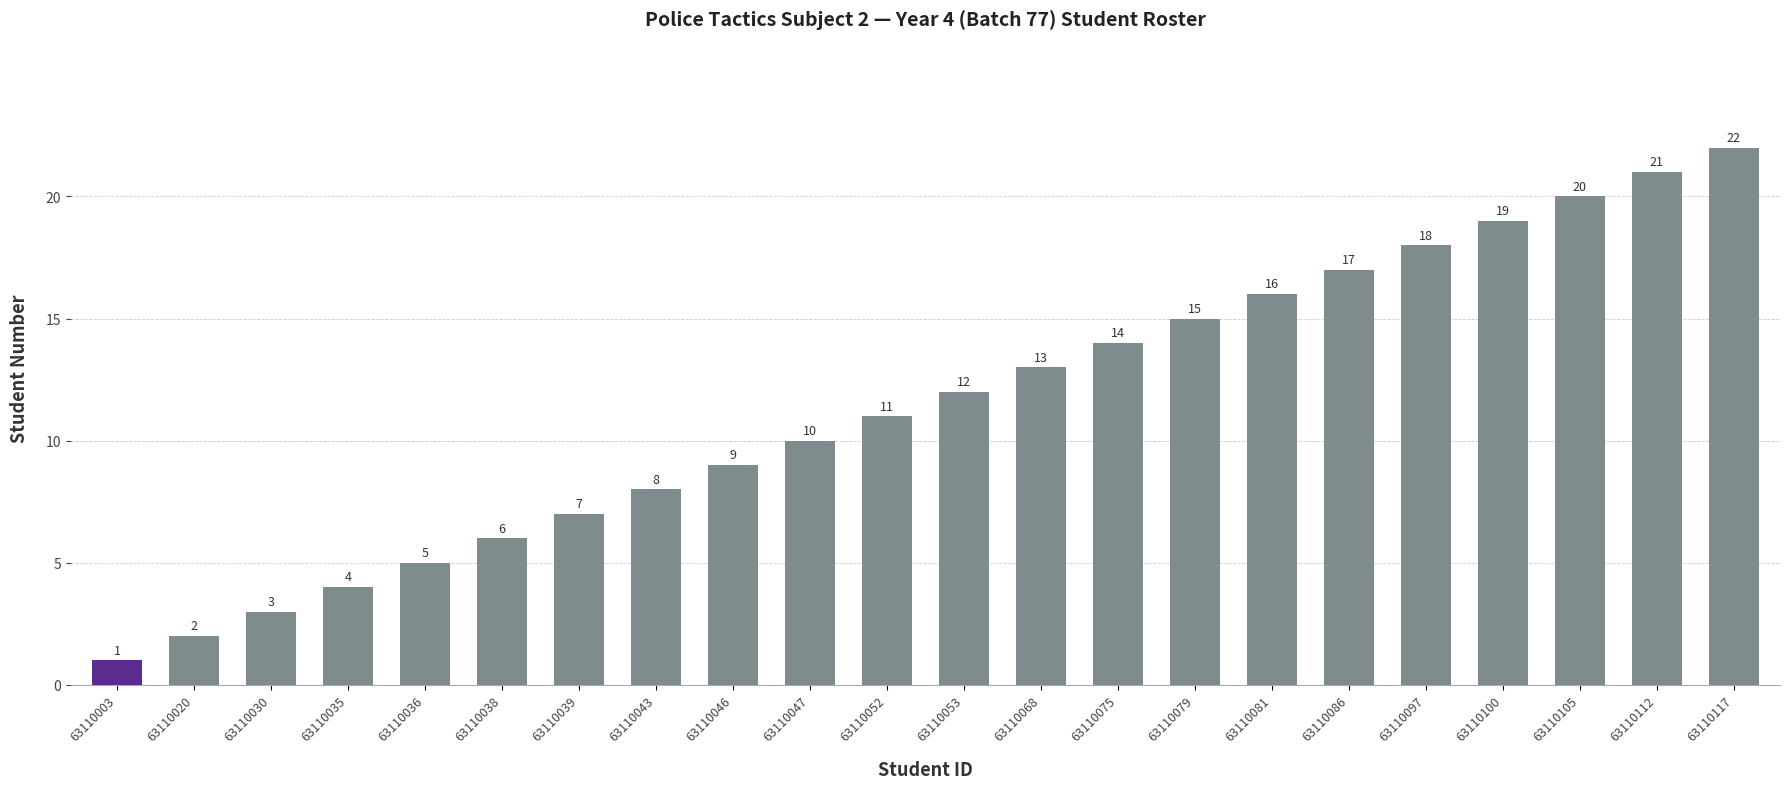

What is the difference between the second highest and second lowest values?

19